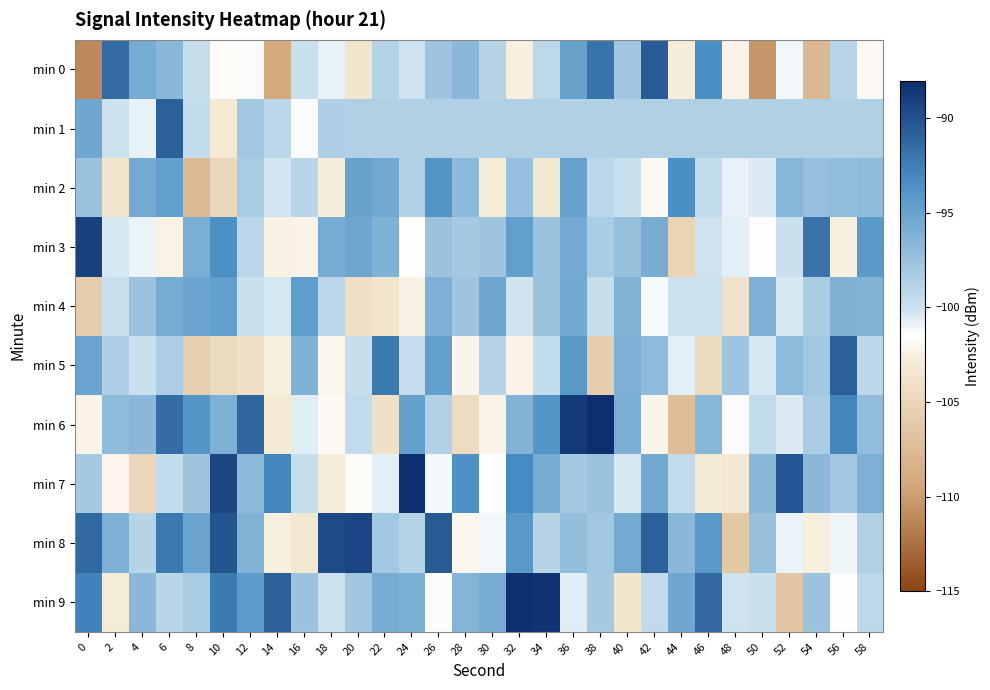

At which category is the sum across all series the highest?

36